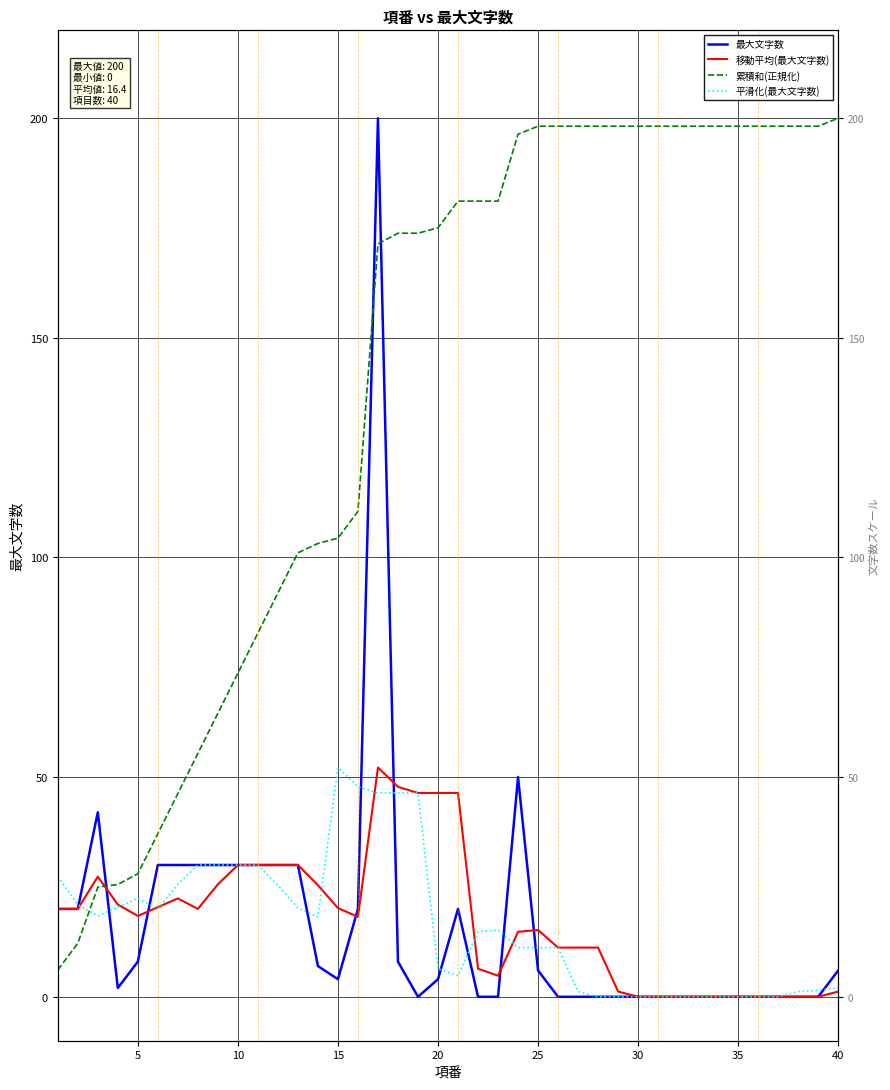

How many values in the 平滑化(最大文字数) series exceed 15?

20